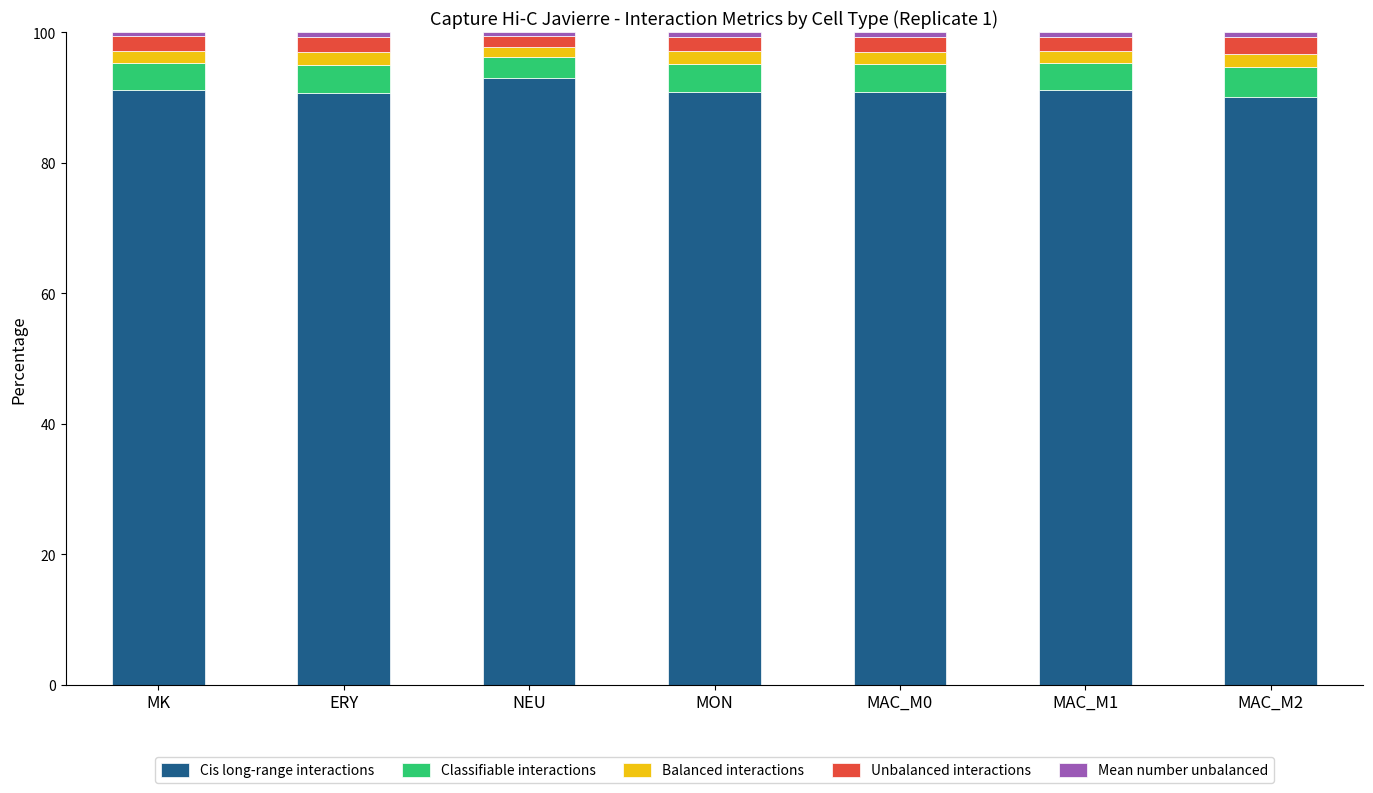

What is the sum of all Cis long-range interactions values?

637.7